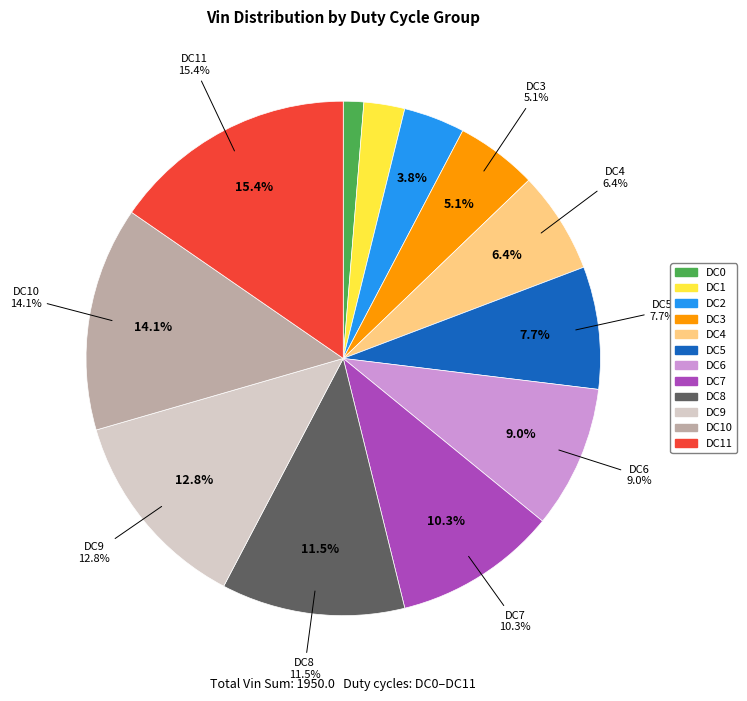

What percentage do DC2 and DC3 together represent?

9.0%